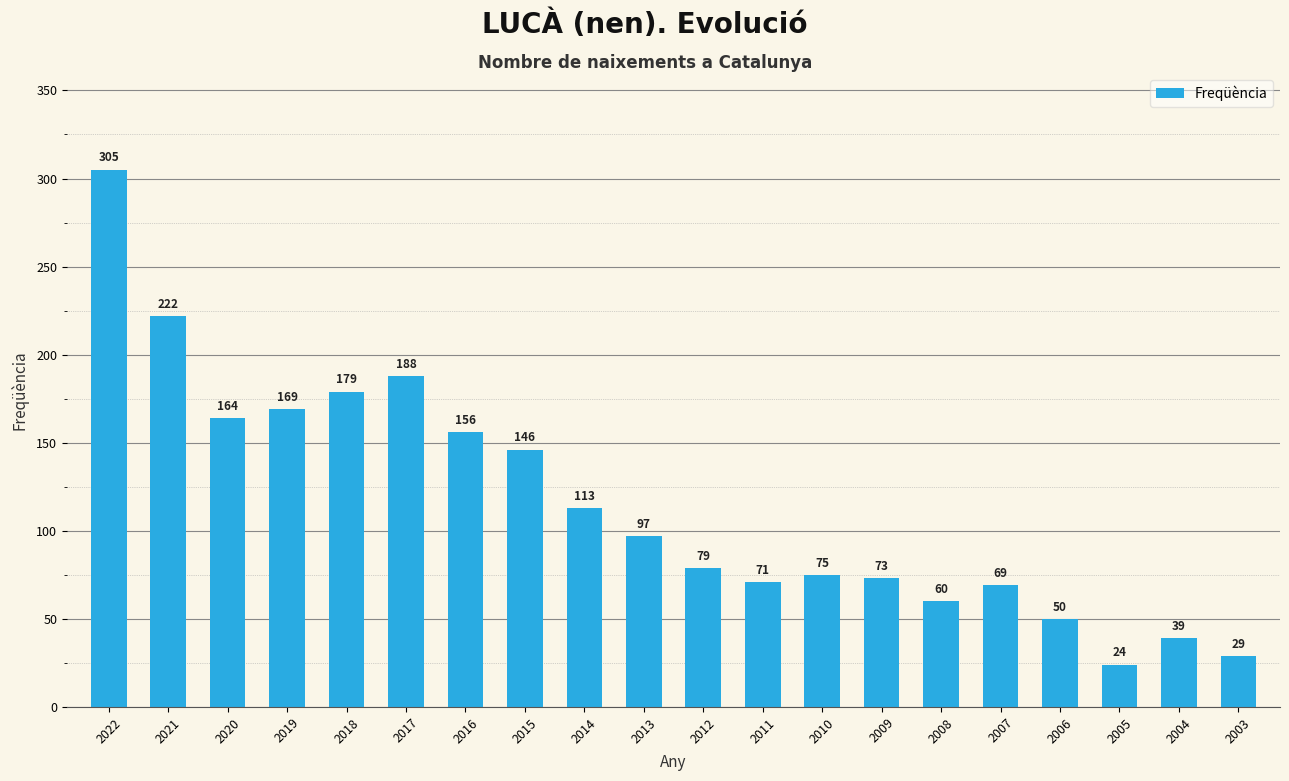

The value at 2003 is 29. True or false?

True